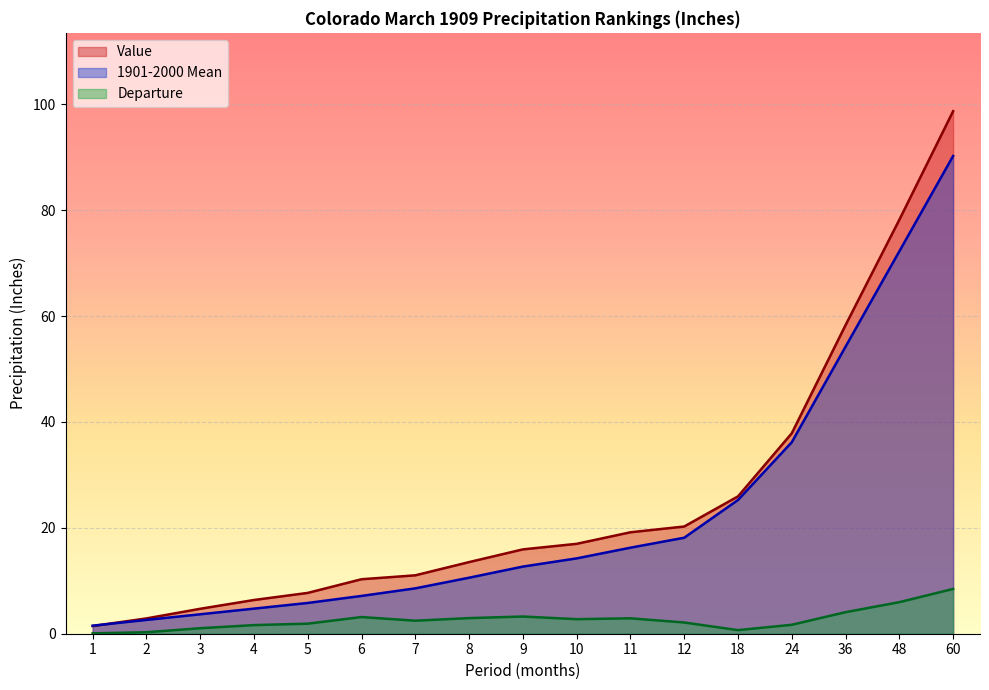

How many data points in 1901-2000 Mean are above 12?

9